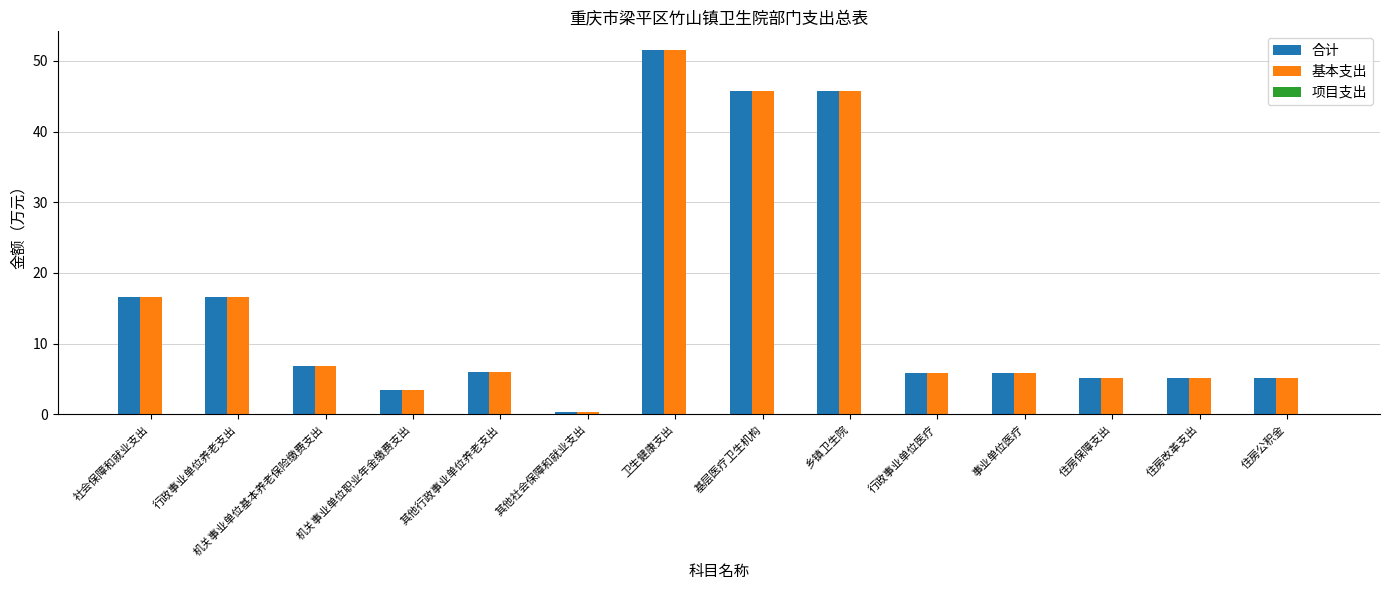

At which label does 基本支出 reach its minimum?

其他社会保障和就业支出